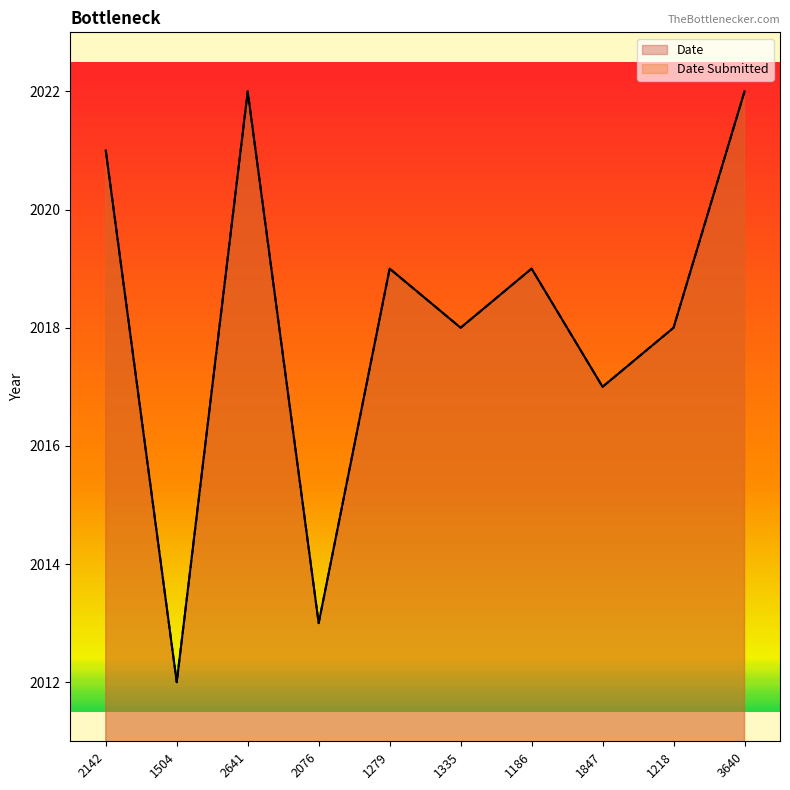

Is the value of Date Submitted at 1847 greater than the value of Date at 1218?

No